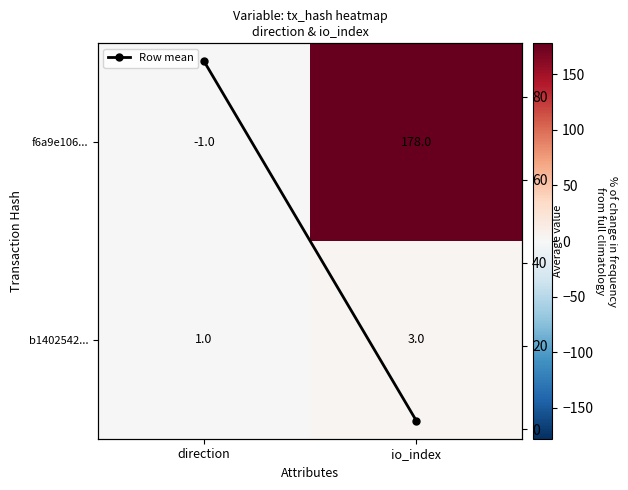

How many data points in f6a9e106... are less than 178?

1